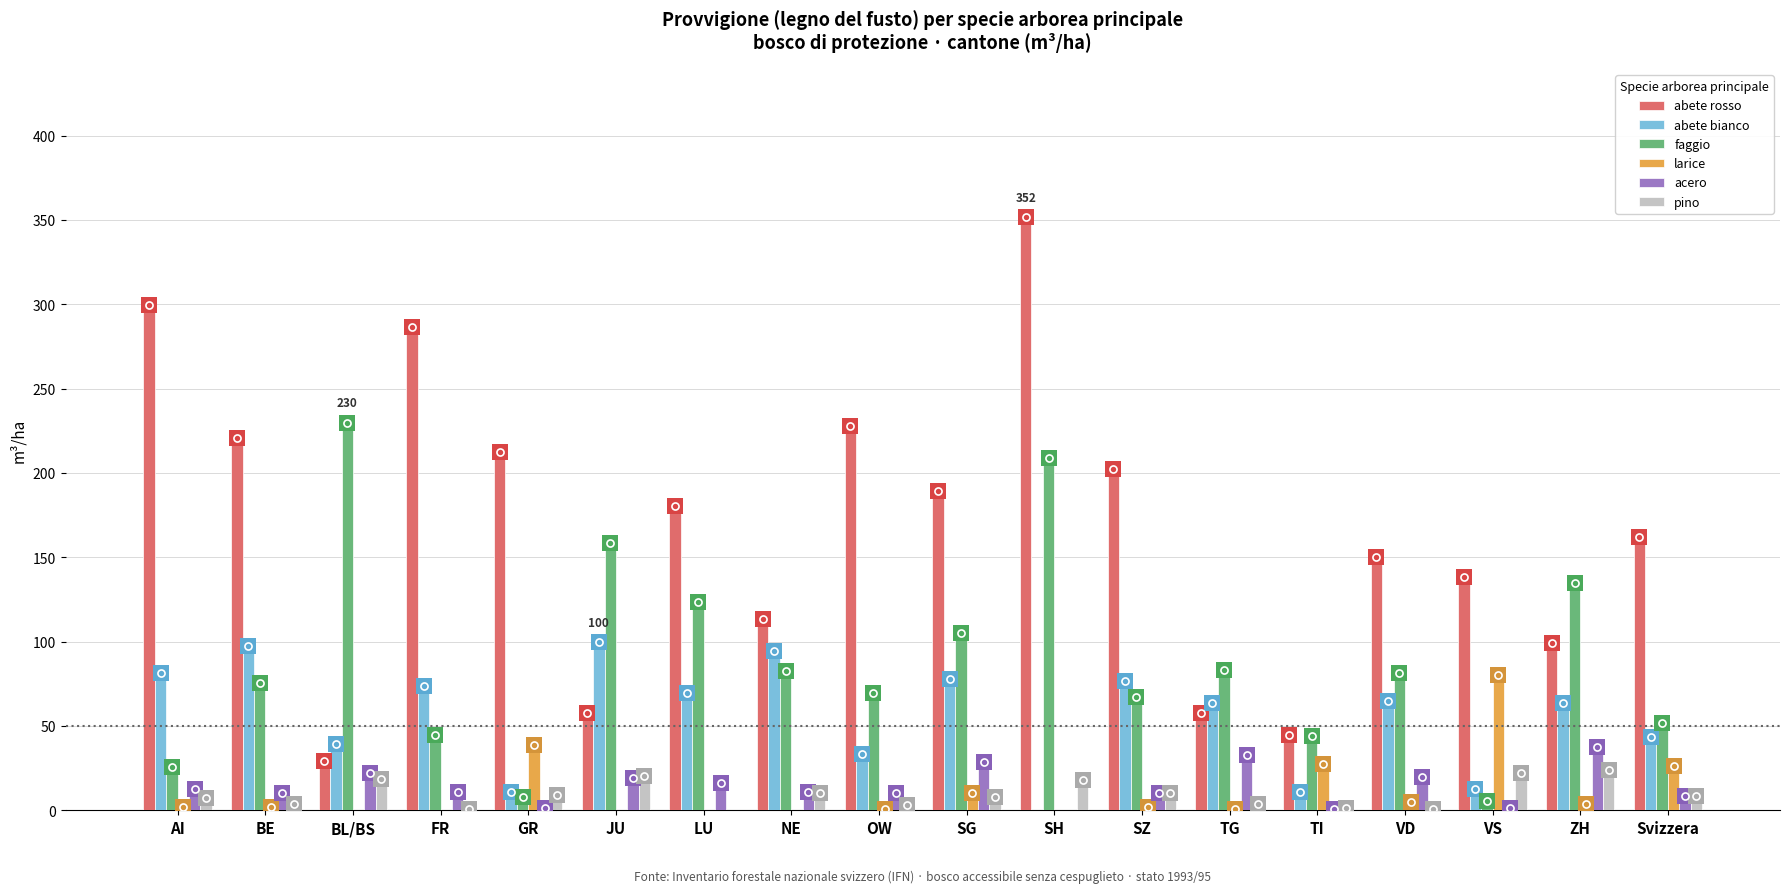

At which category is the sum across all series the highest?

SH